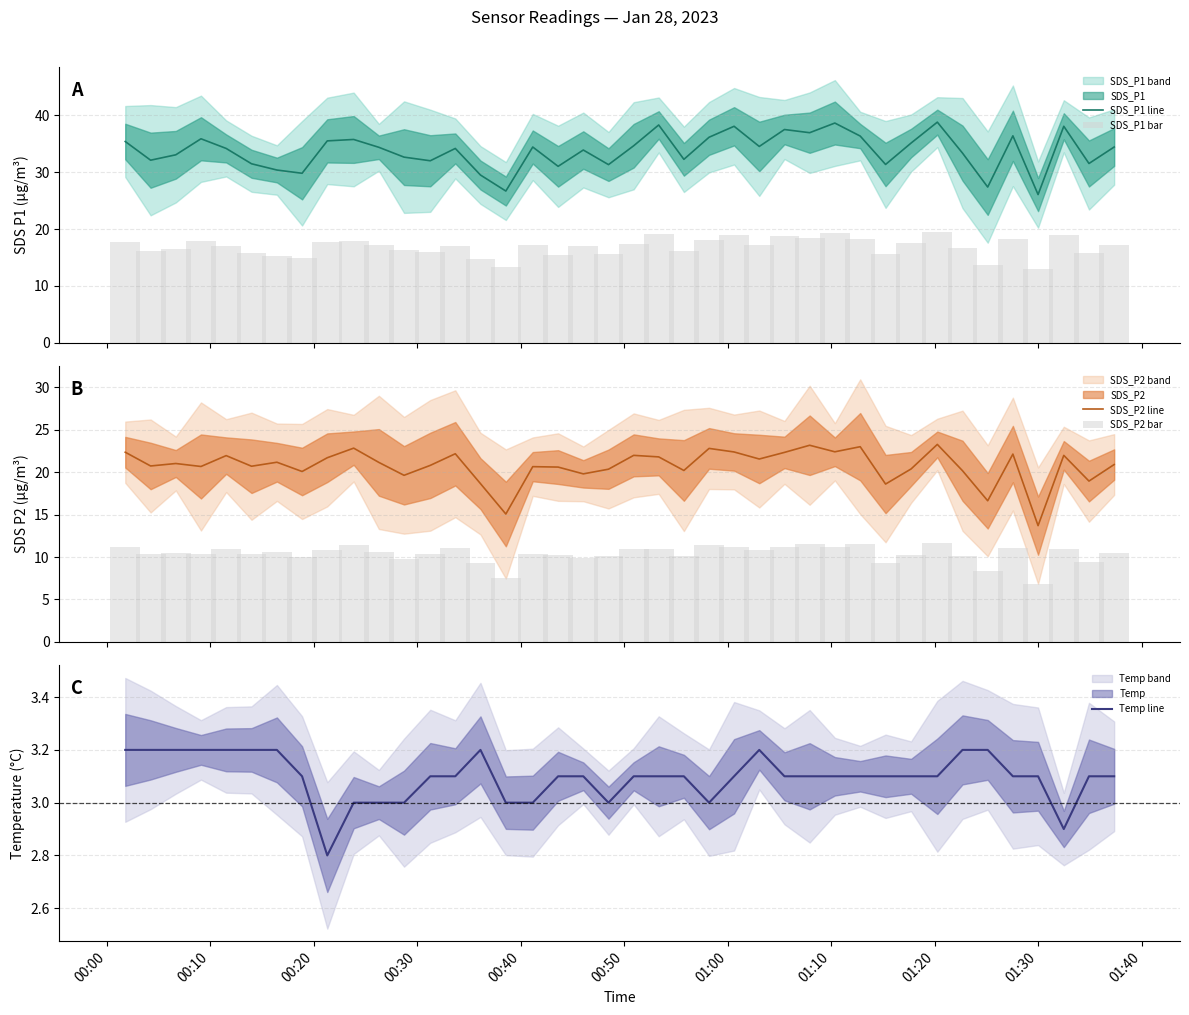

Which category has the highest value in the Temp line series?

00:00